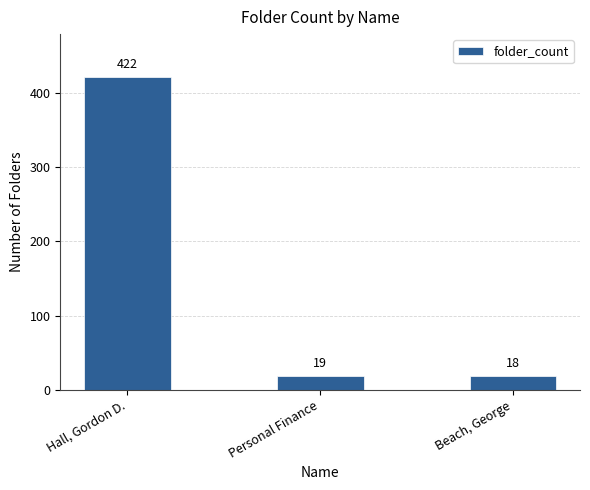

How many bars are there in total?

3